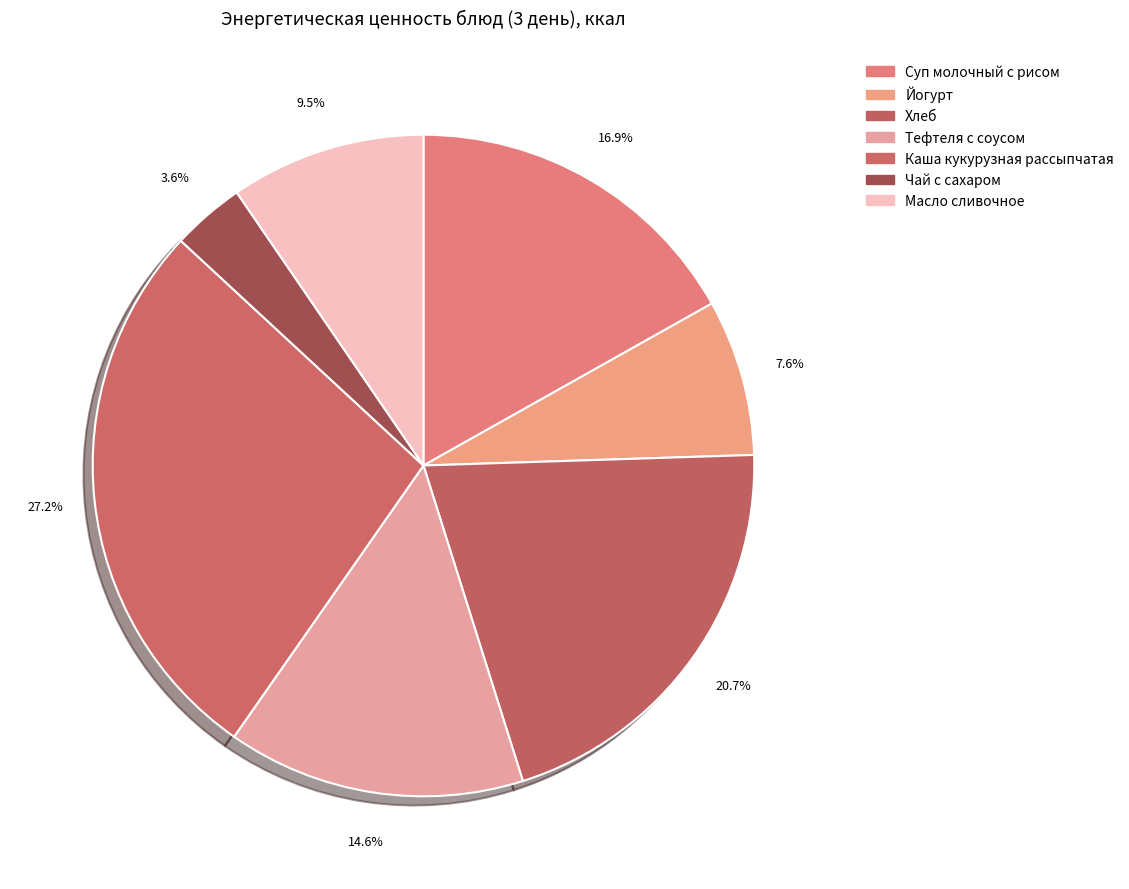

How many slices are in this pie chart?

7